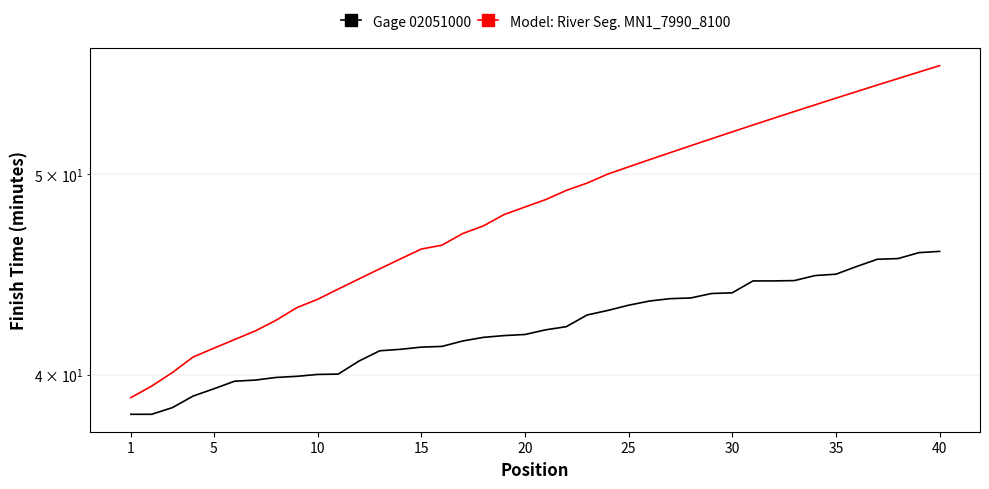

What are all the series names shown in the legend?

Gage 02051000, Model: River Seg. MN1_7990_8100